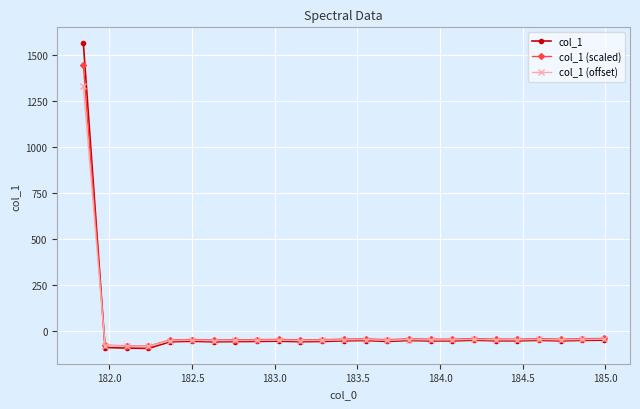

What is the value of the col_1 point at the 25th from the left?

-52.2